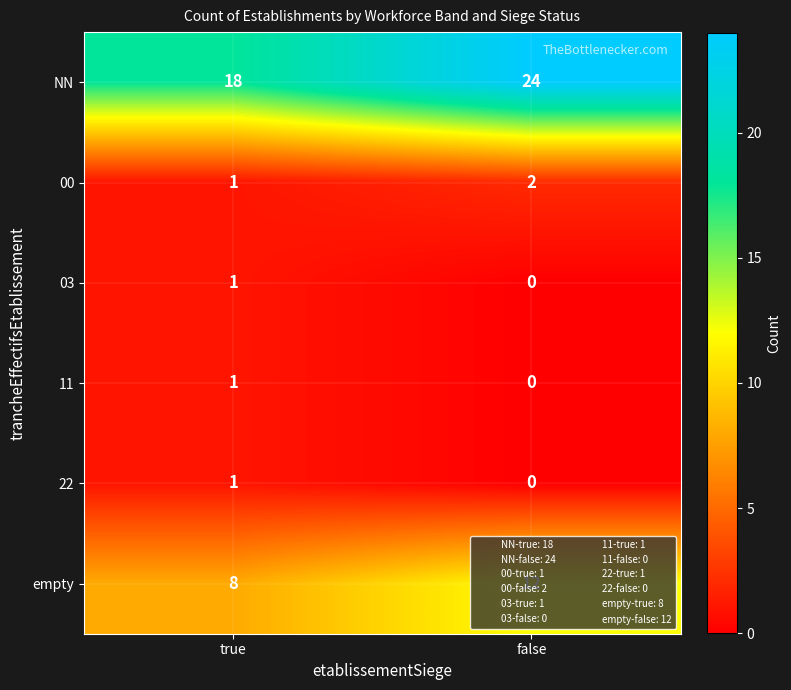

Which category has the lowest value in the 03 series?

false